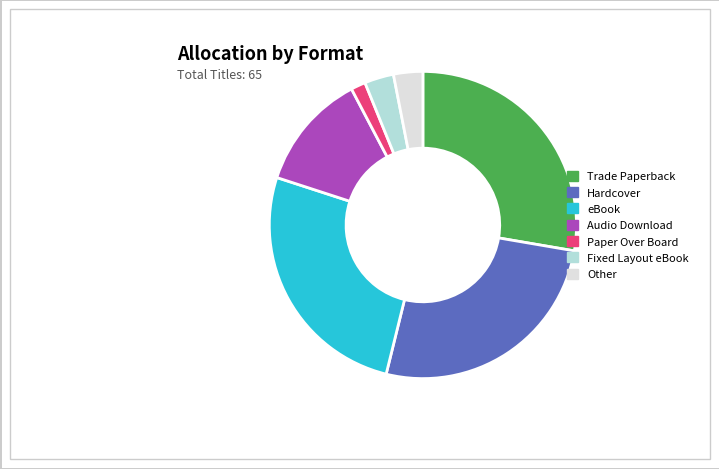

Does Fixed Layout eBook account for over 50% of the chart?

No